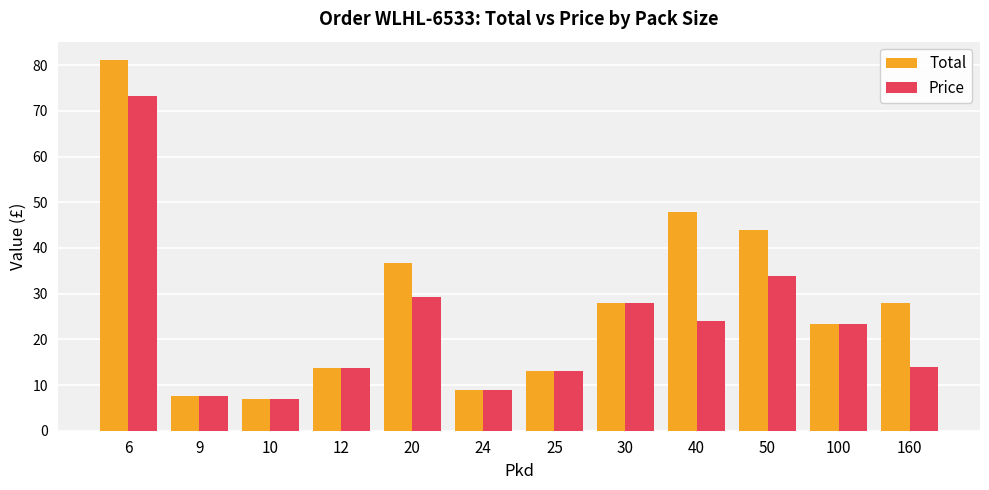

Which series has the widest spread of values?

Total